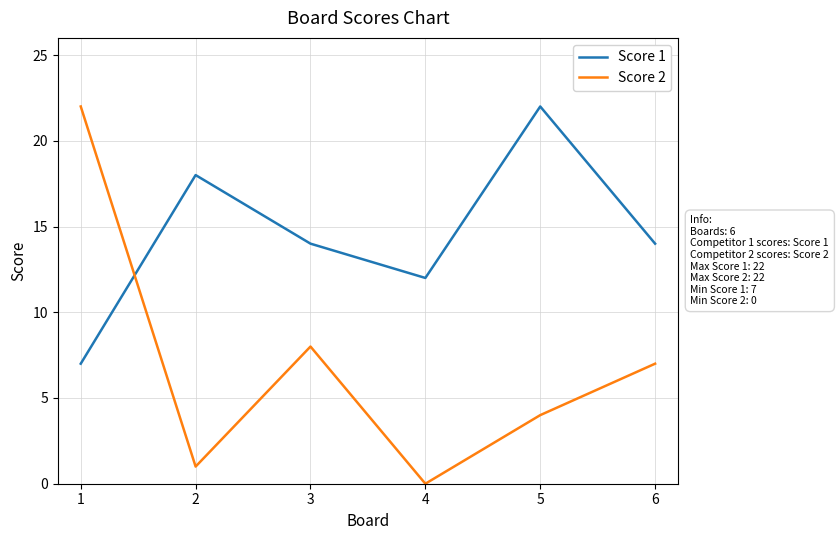

Reading left to right, list all the values displayed in this chart.

Score 1: 1=7	2=18	3=14	4=12	5=22	6=14
Score 2: 1=22	2=1	3=8	4=0	5=4	6=7